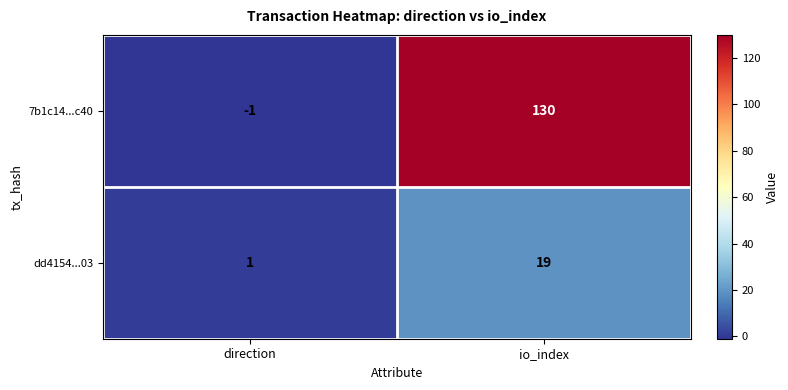

How many series are shown in this chart?

2